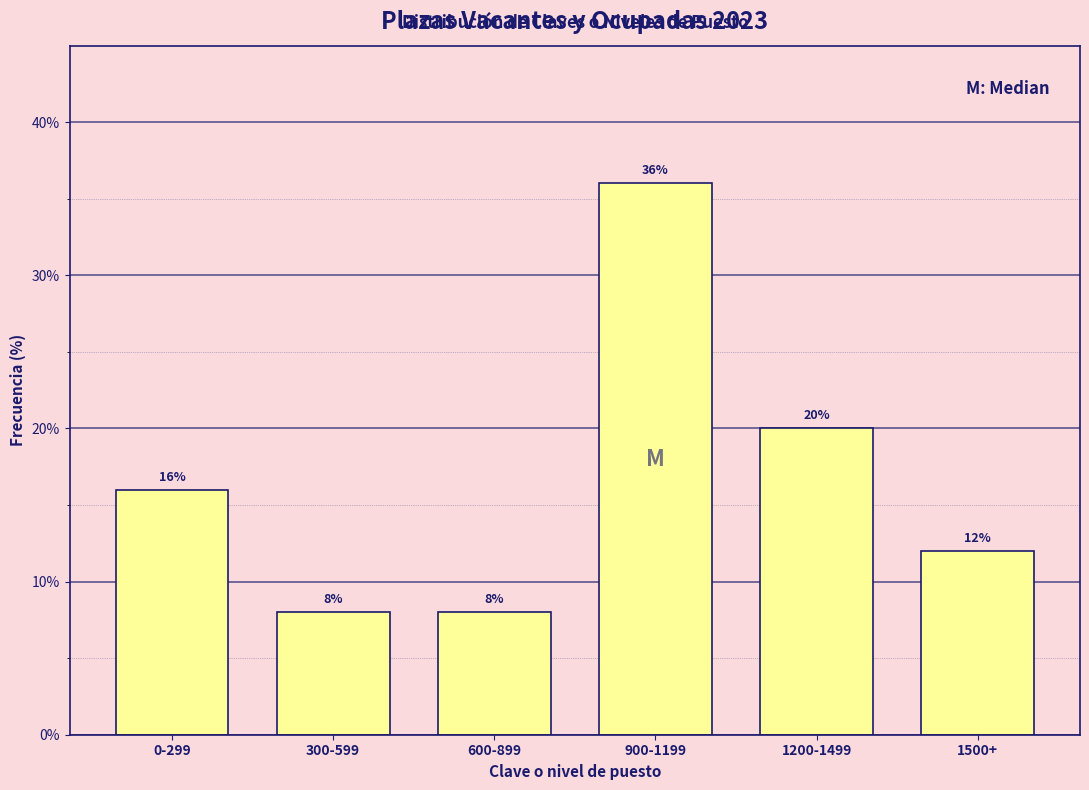

Reading right to left, transcribe all the data shown in this chart.

12	20	36	8	8	16